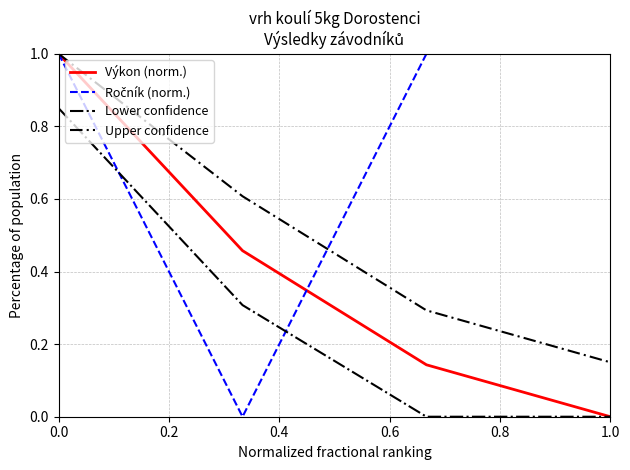

True or false: Upper confidence and Lower confidence intersect in this chart.

False